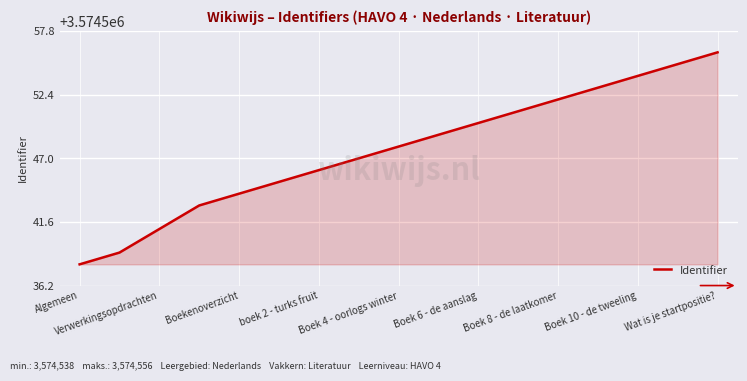

How many lines are shown in the chart?

1